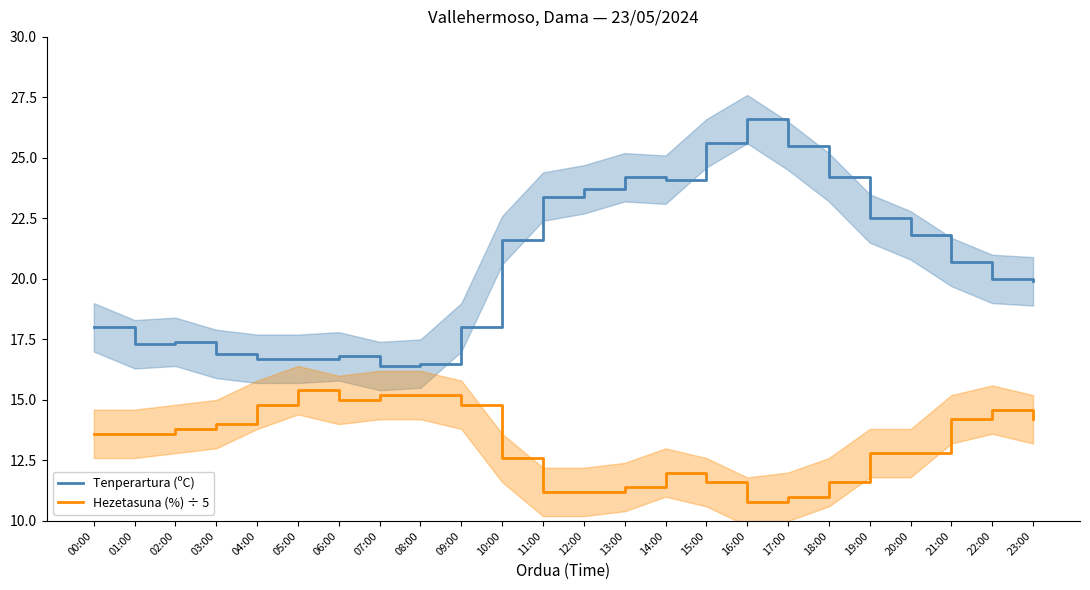

True or false: Tenperartura (ºC) and Hezetasuna (%) ÷ 5 cross at least once.

False